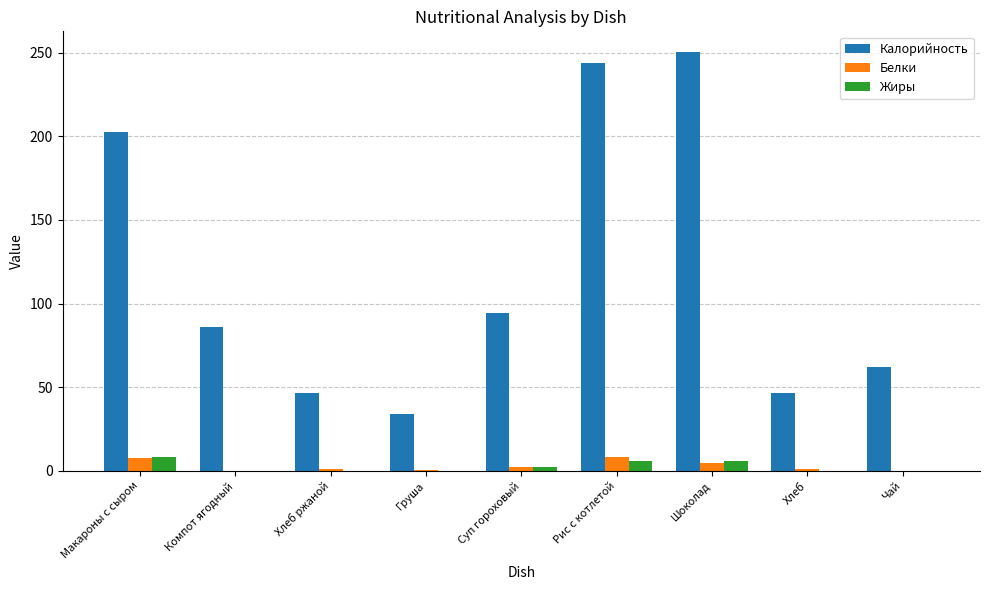

What is the maximum value for Белки?

8.6